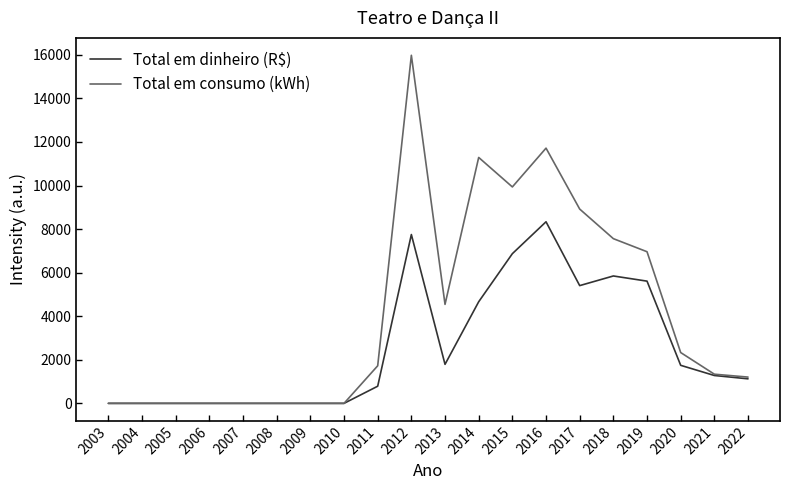

Which category has the highest value in the Total em consumo (kWh) series?

2012